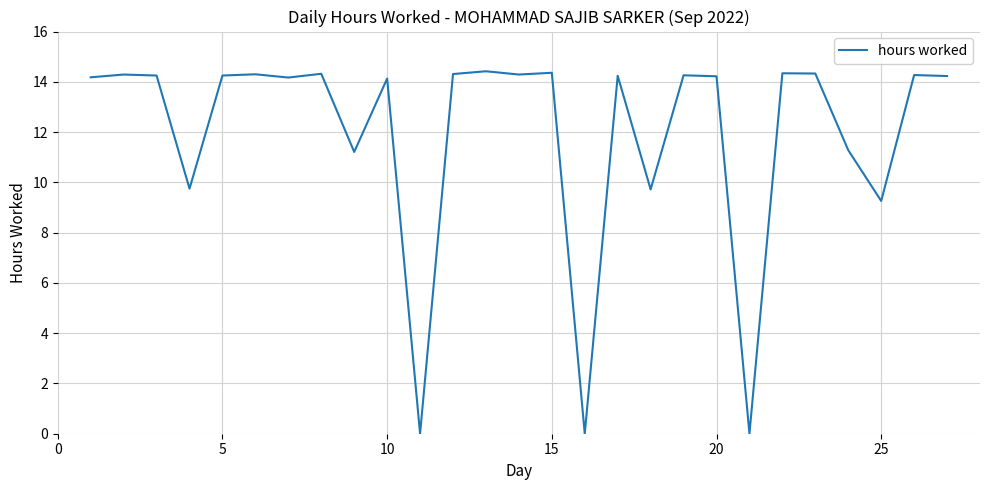

What is the difference between the maximum and minimum values?

14.4